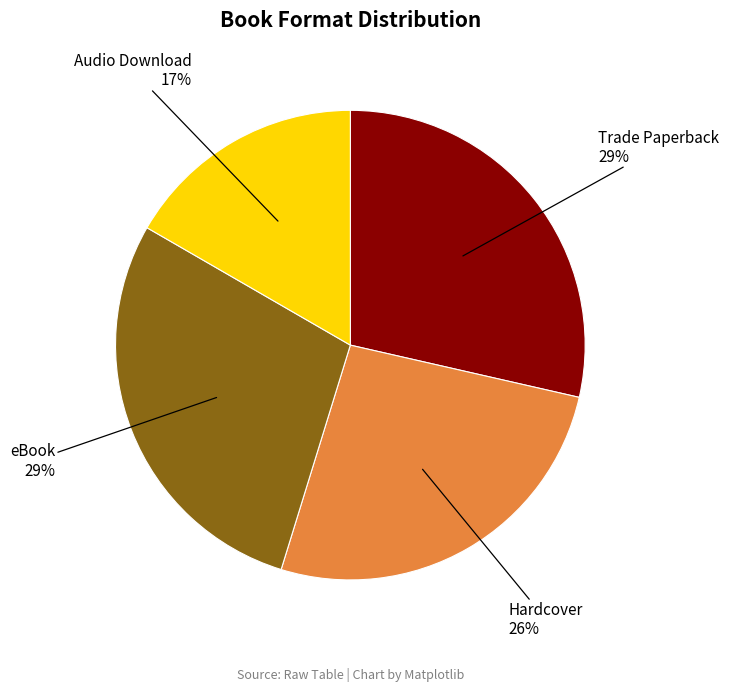

True or false: Trade Paperback accounts for 29% of the total.

True